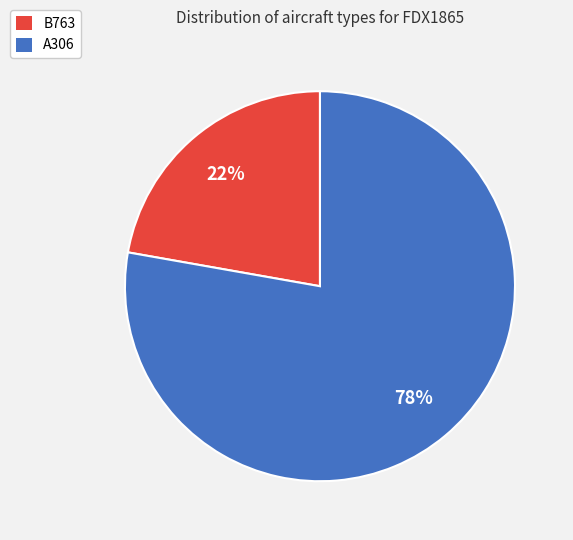

What is the ratio of the value at A306 to the value at B763?

3.5